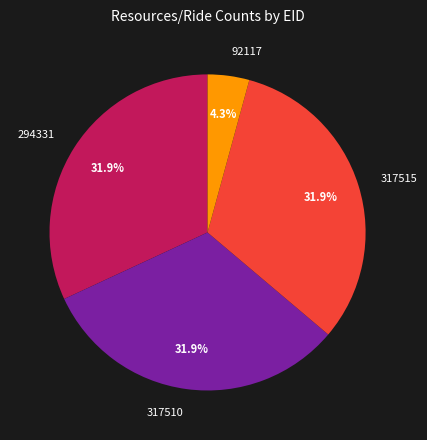

What percentage is the 317510 slice, to the nearest percent?

32%